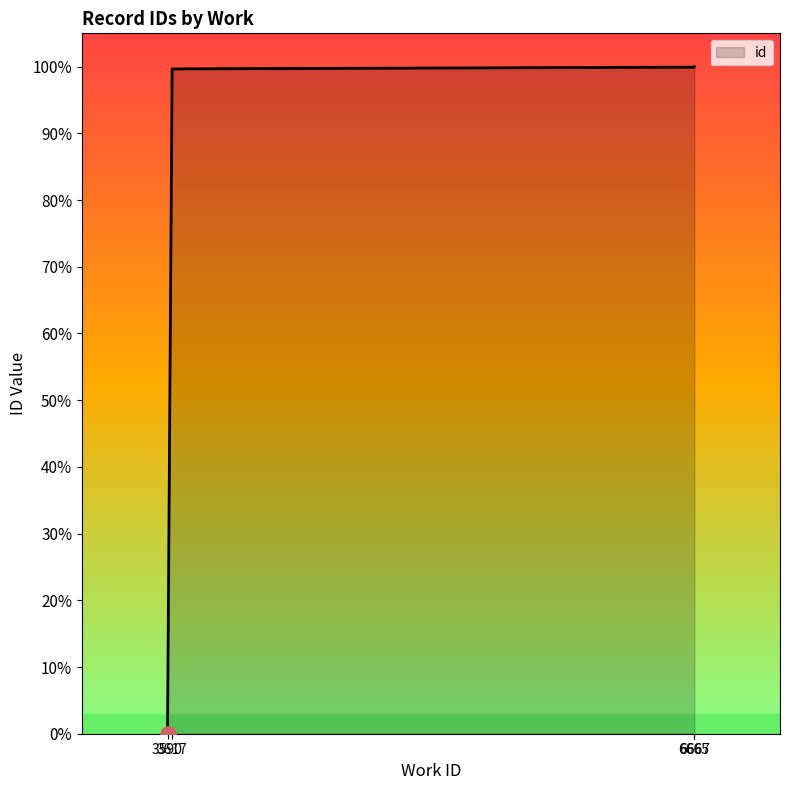

Which has a higher value, 3590 or 3590?

3590